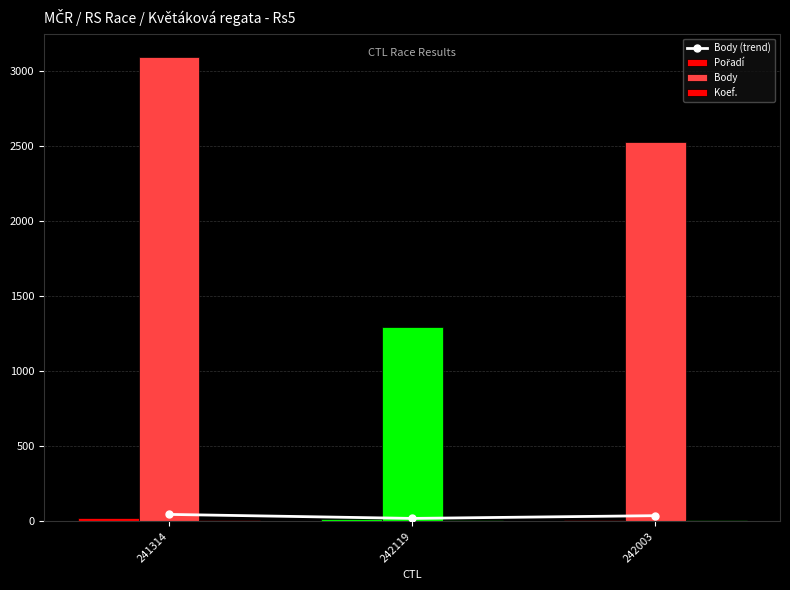

Which series has the largest total across all categories?

Body